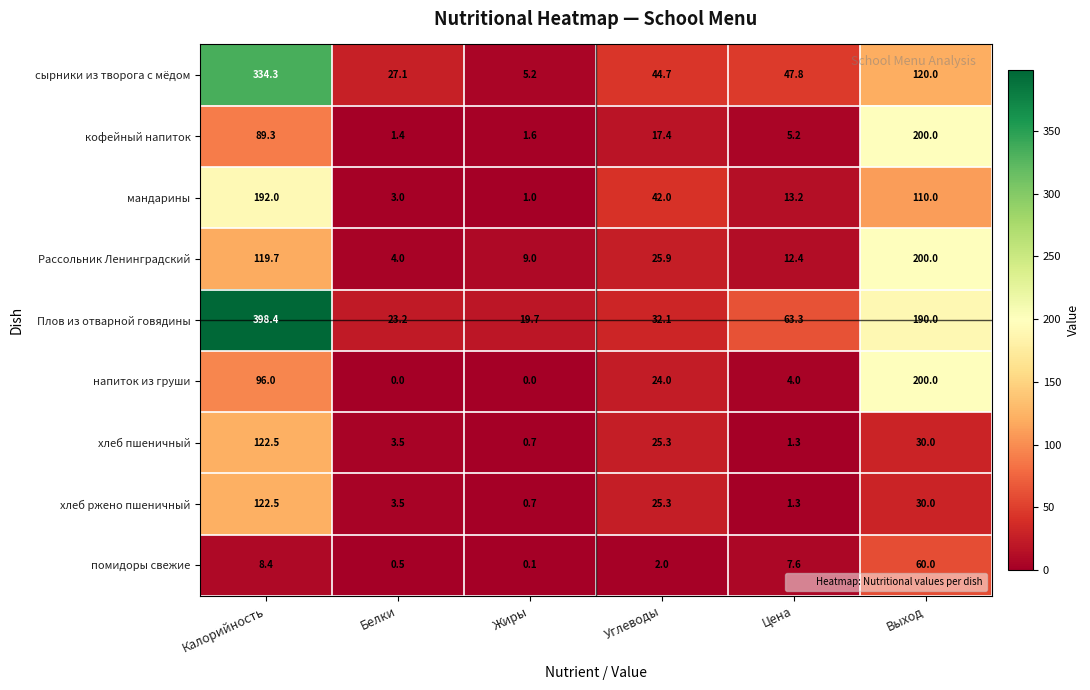

What is the average value of the хлеб пшеничный series?

30.6